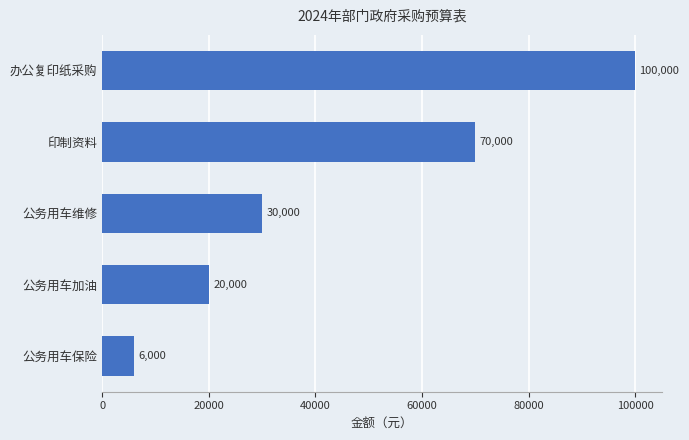

Does the chart contain any negative values?

No